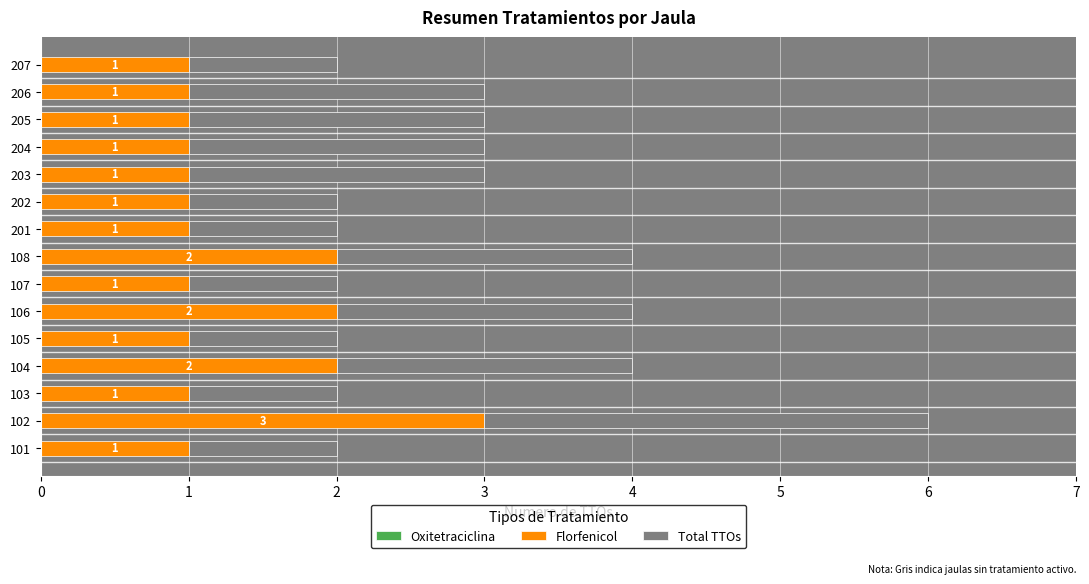

What is the total value across all series at 106?

4